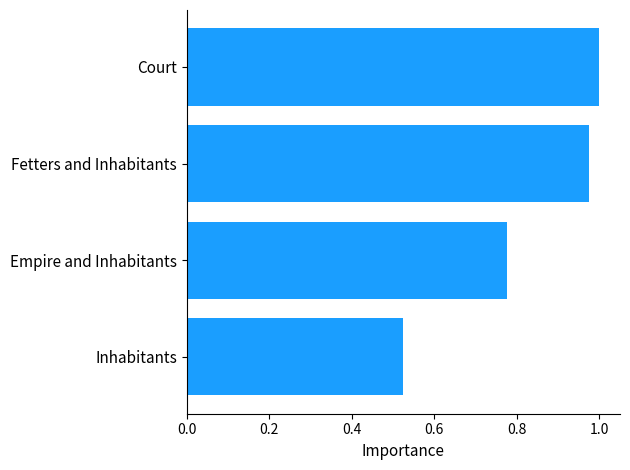

Count the number of categories in the chart.

4